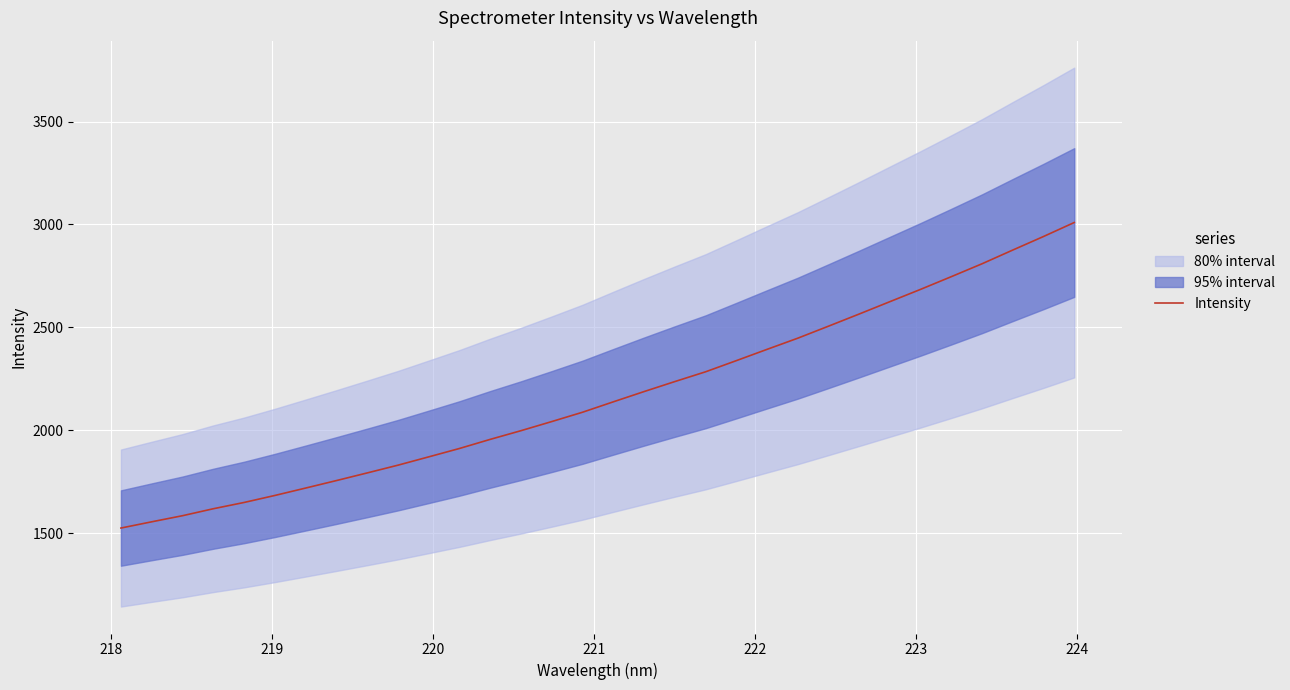

True or false: there are more than 1 points higher than both neighbors.

False